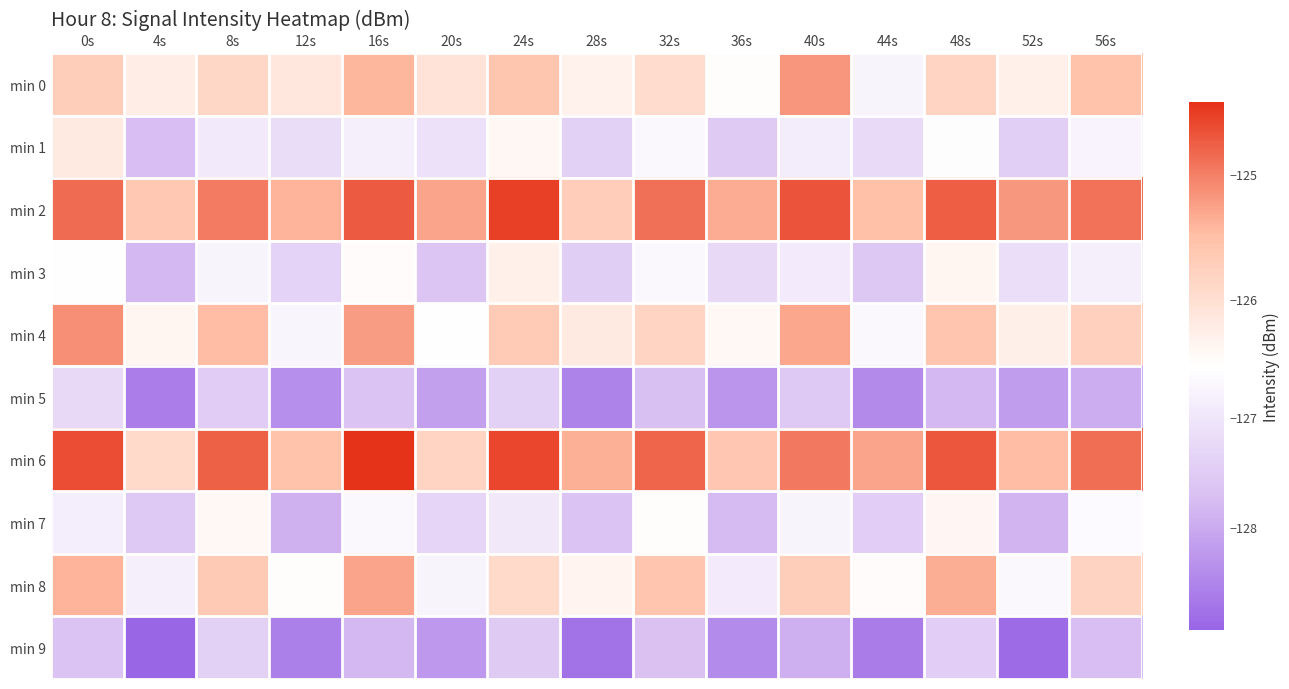

What is the smallest value displayed?

-128.9